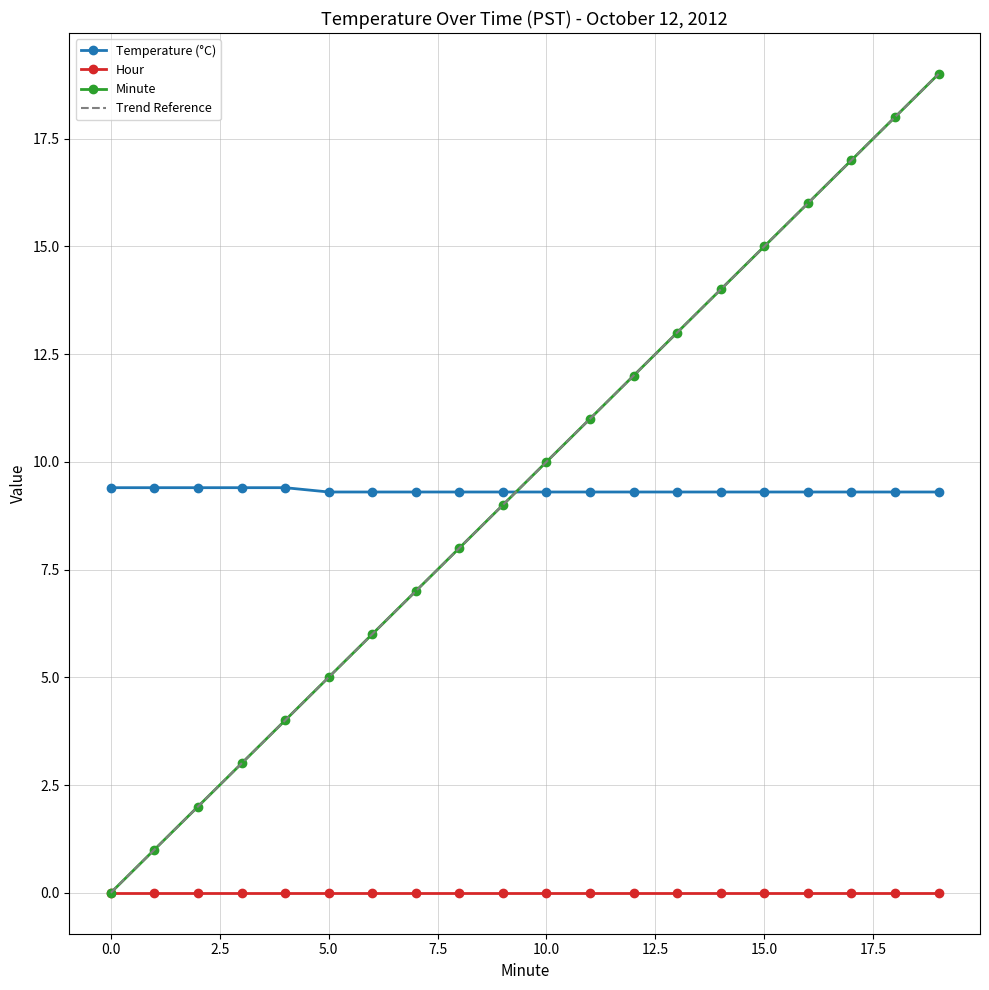

True or false: Minute has more than 1 points higher than both neighbors.

False